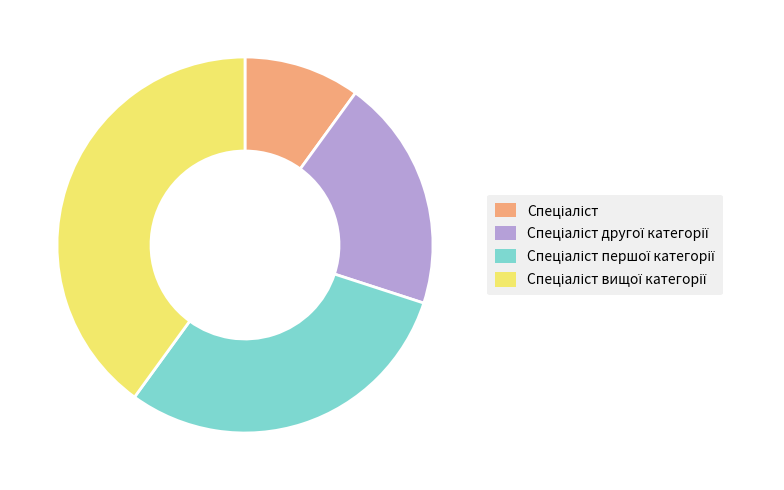

Is there a majority slice in this chart?

No